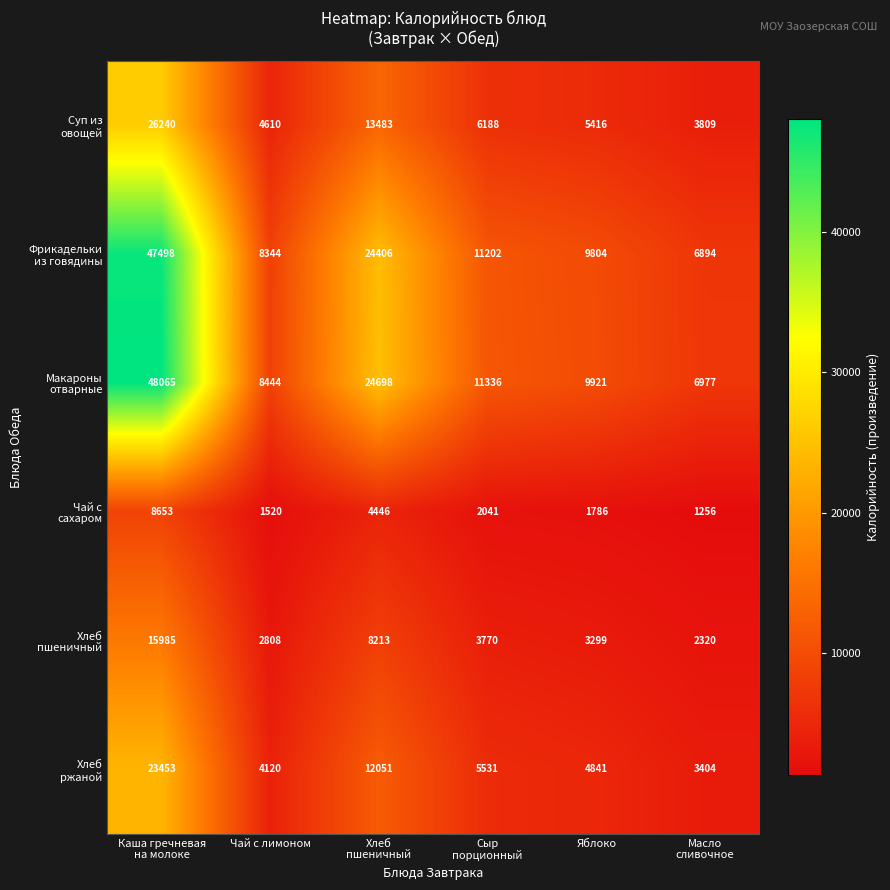

What is the difference between the highest and lowest values at Чай с лимоном?

6924